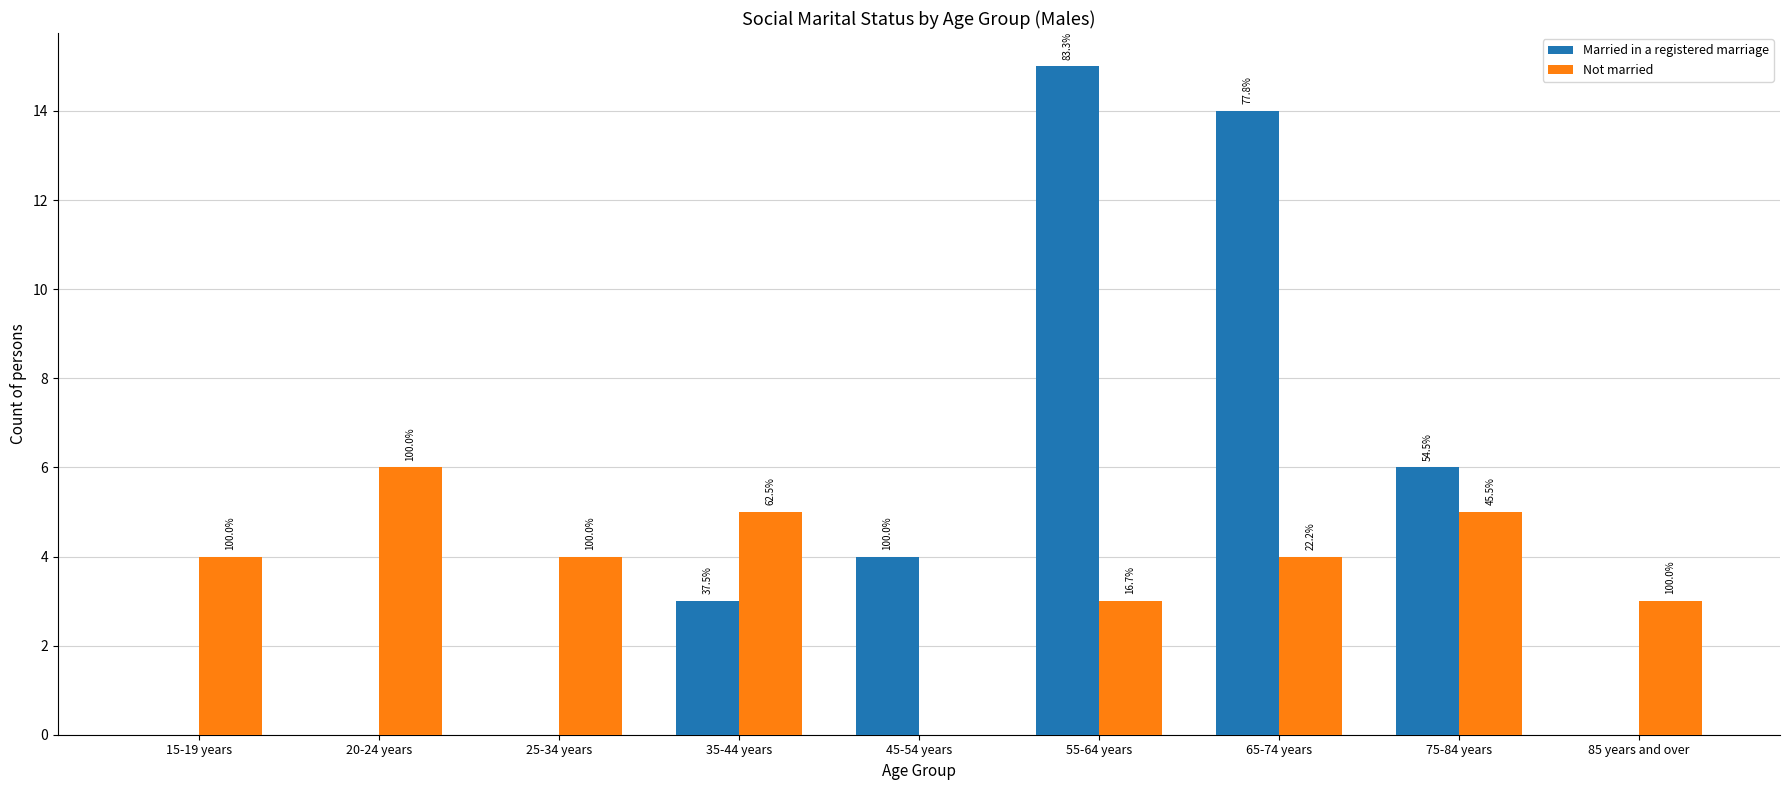

Are the bars horizontal?

No